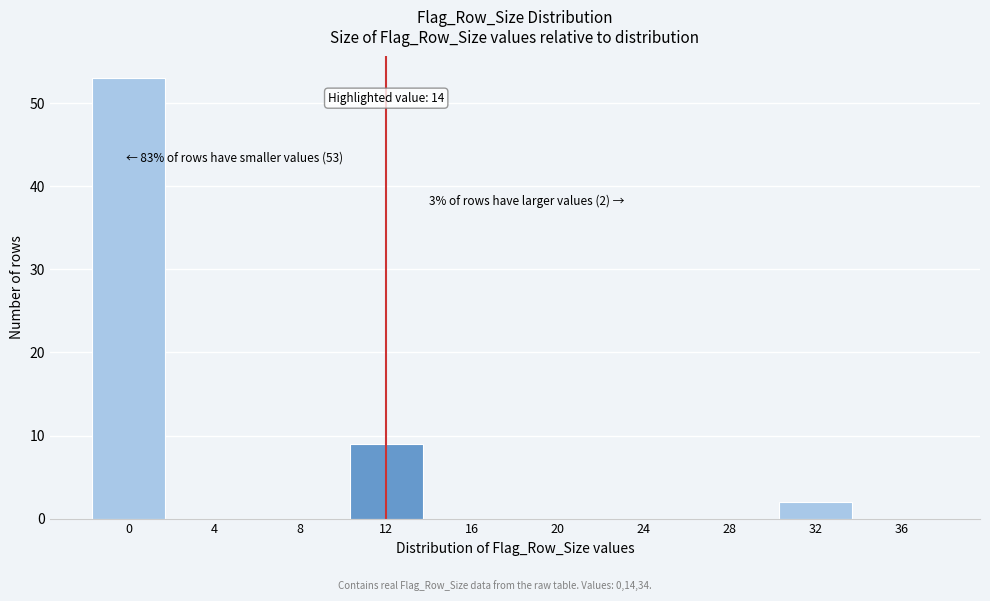

Reading left to right, list all the values displayed in this chart.

0=53	4=0	8=0	12=9	16=0	20=0	24=0	28=0	32=2	36=0